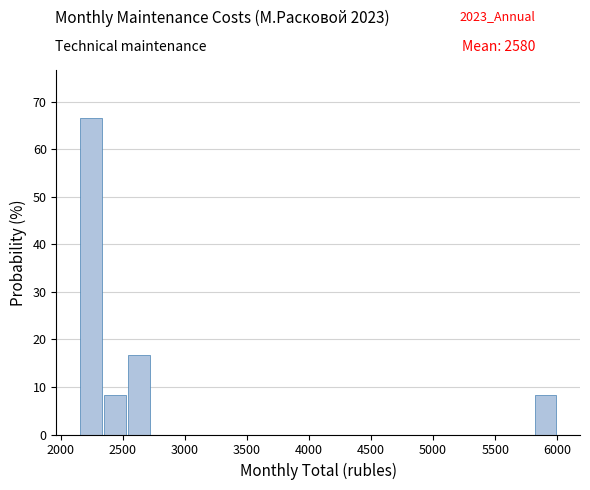

Read against the x-axis, roughly where is the centre of the tallest bar?

2250